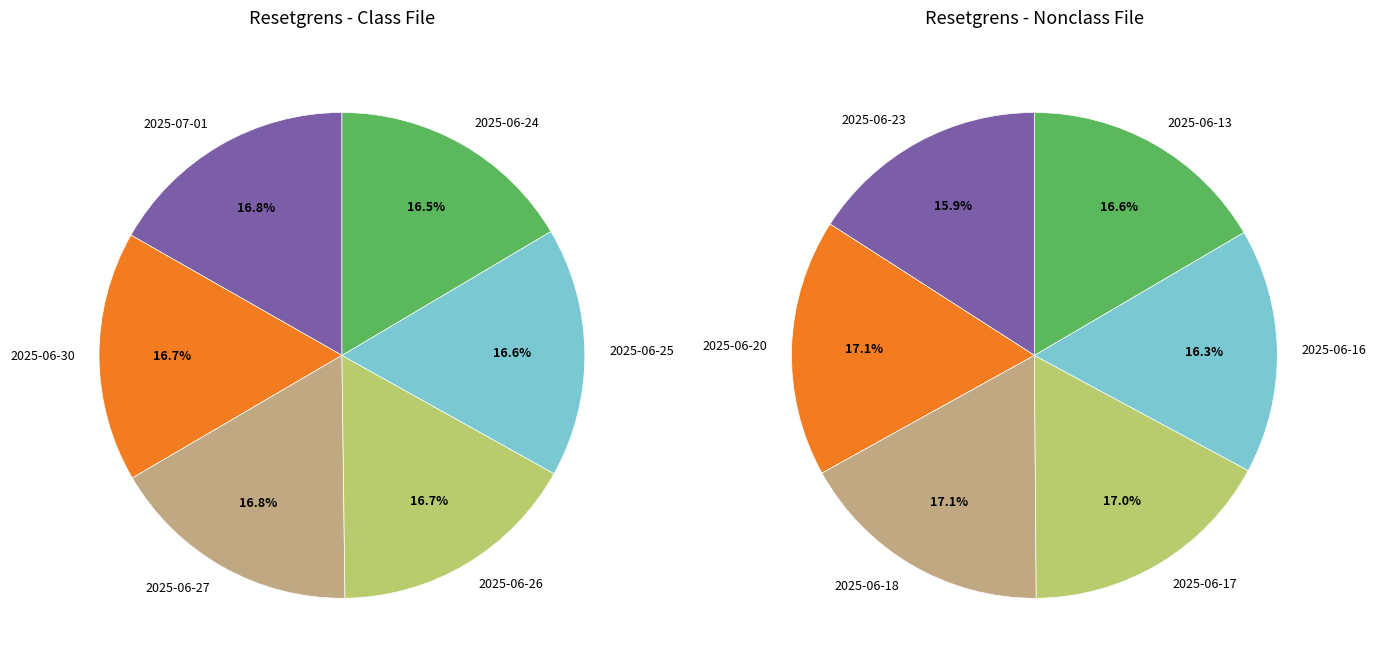

Approximately how many times larger is the value at 2025-06-27 compared to 2025-06-25?

1.0